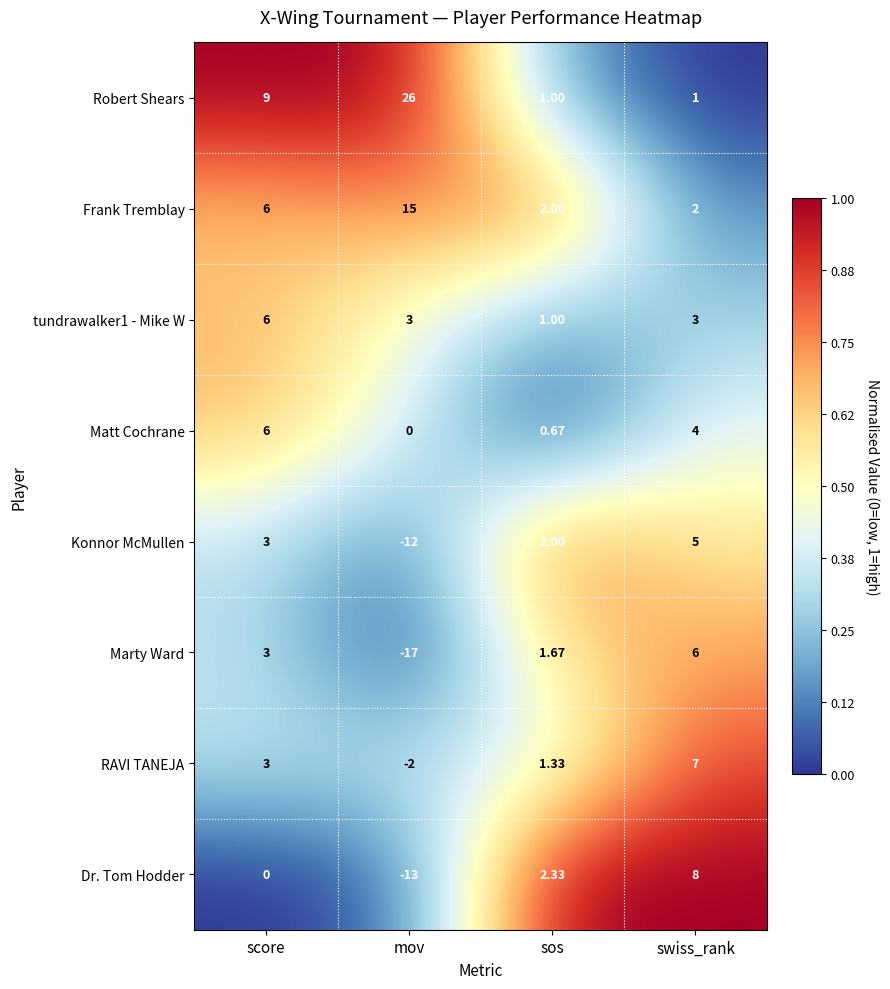

At which label is Frank Tremblay closest to 8?

score